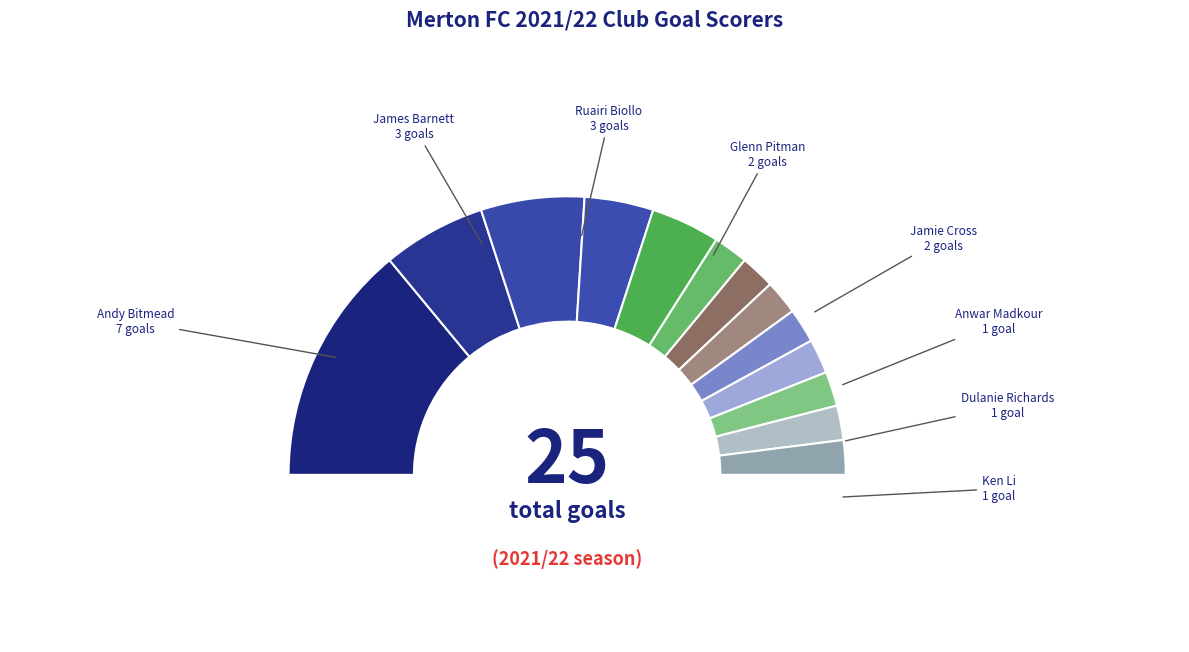

To the nearest percent, what is the combined percentage of Andy Bitmead and Glenn Pitman?

36%